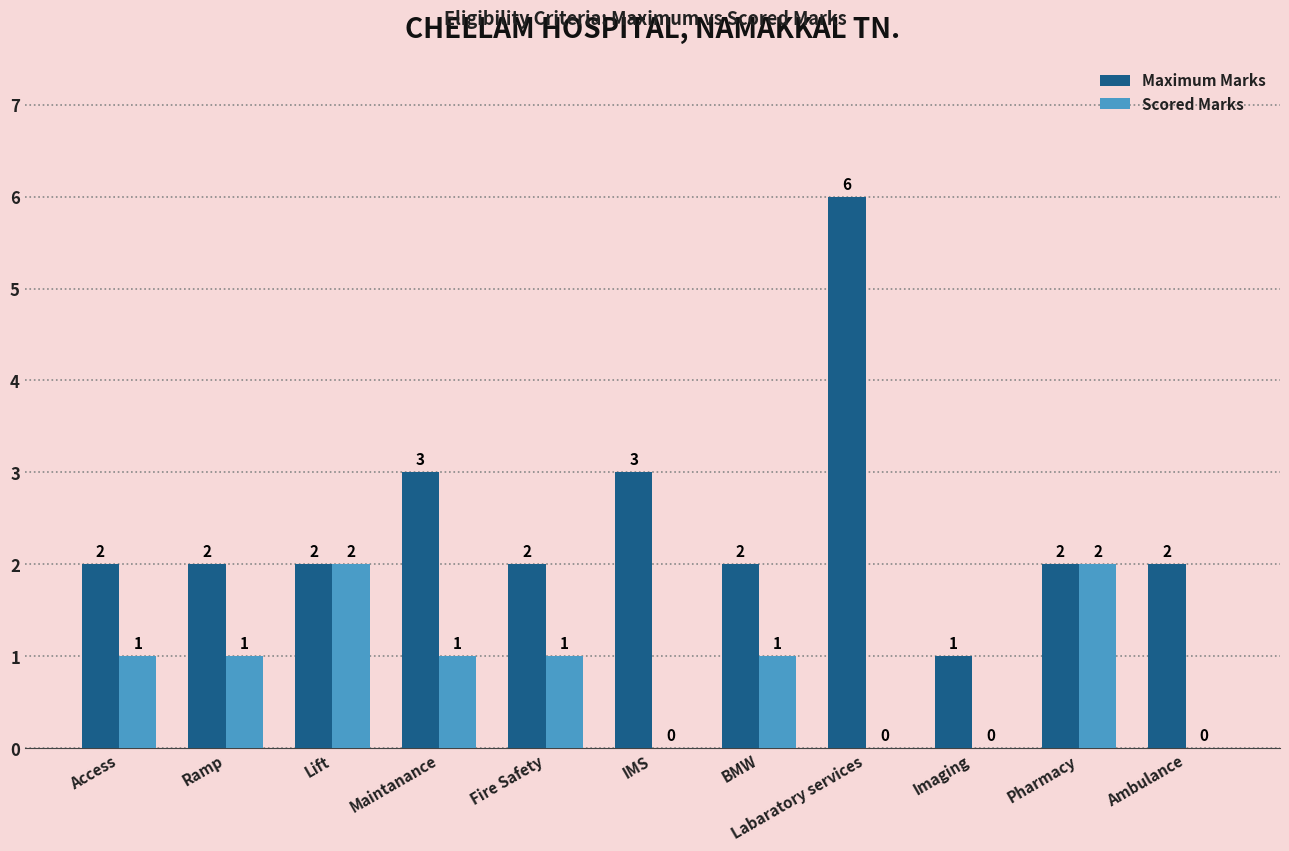

The value of Scored Marks at Imaging is 0. True or false?

True